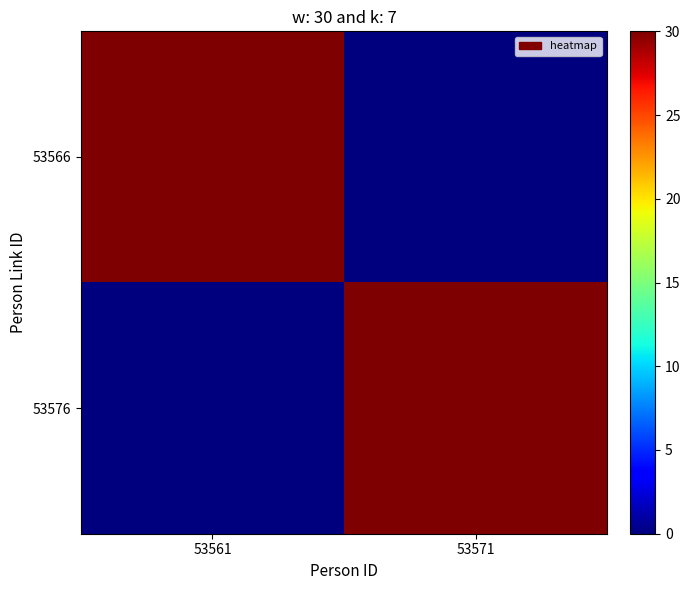

At which category does the chart reach its minimum across all series?

53571